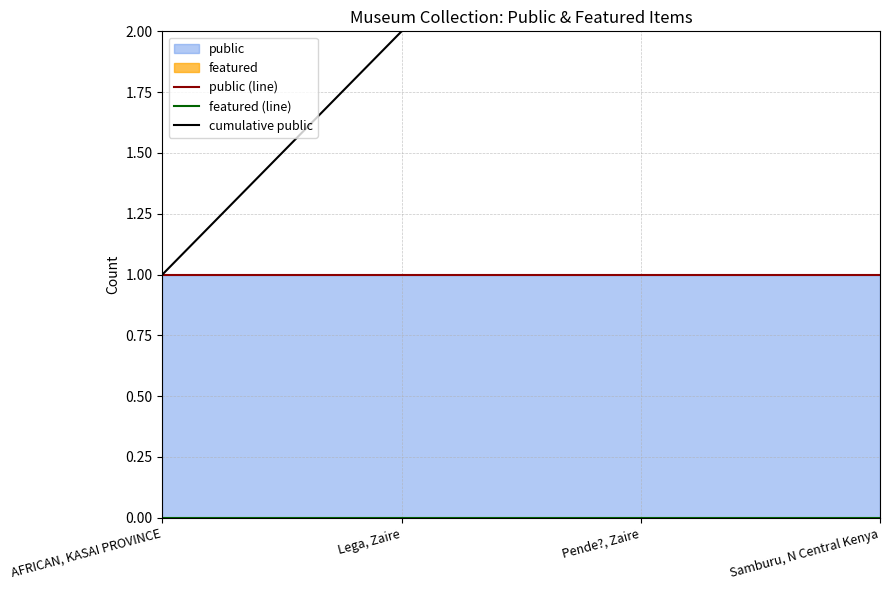

What is the value of the public (line) point at the 2nd from the left?

1